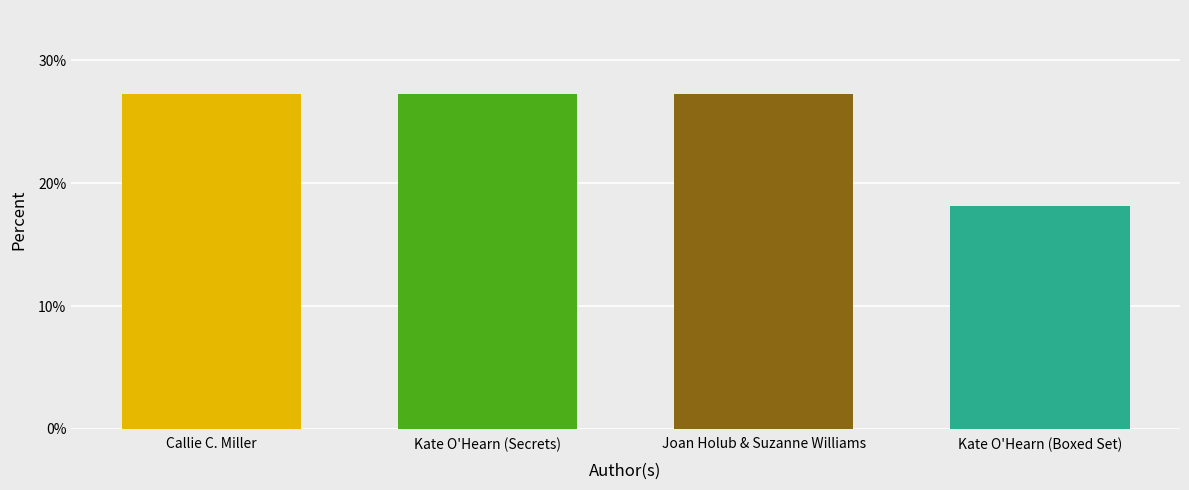

What is the sum of the values at Kate O'Hearn (Secrets) and Kate O'Hearn (Boxed Set)?

45.5